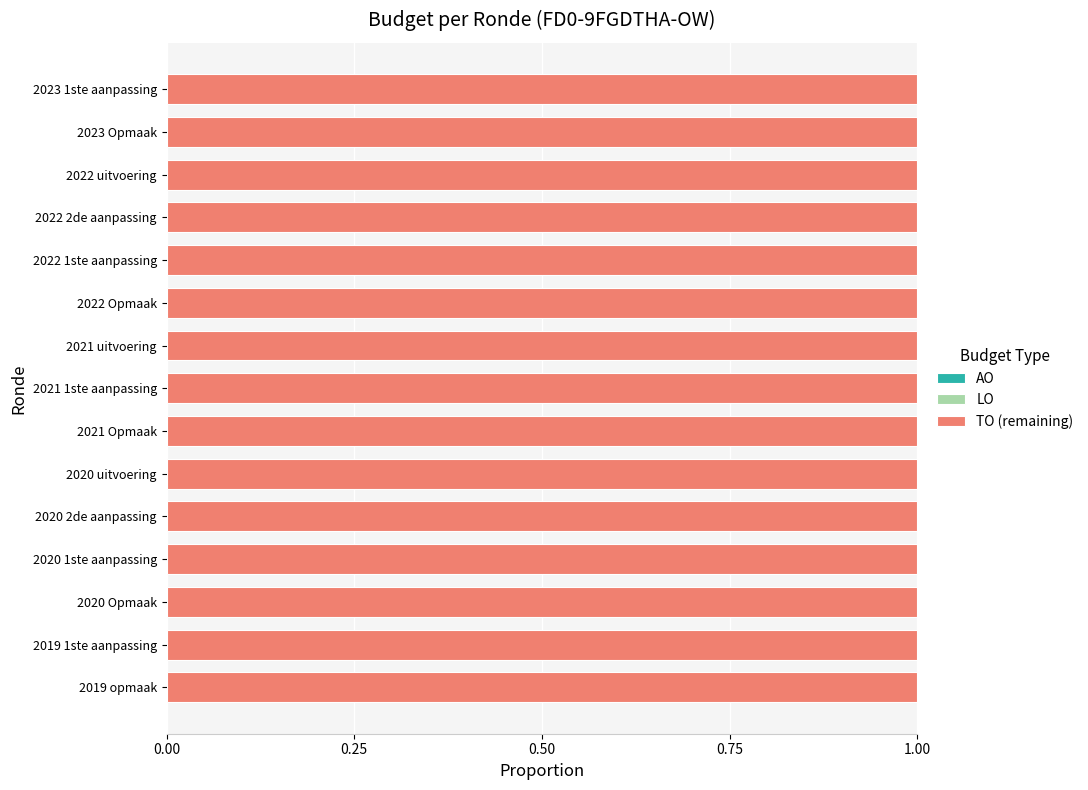

Between 2020 uitvoering and 2021 uitvoering, which is larger?

2020 uitvoering